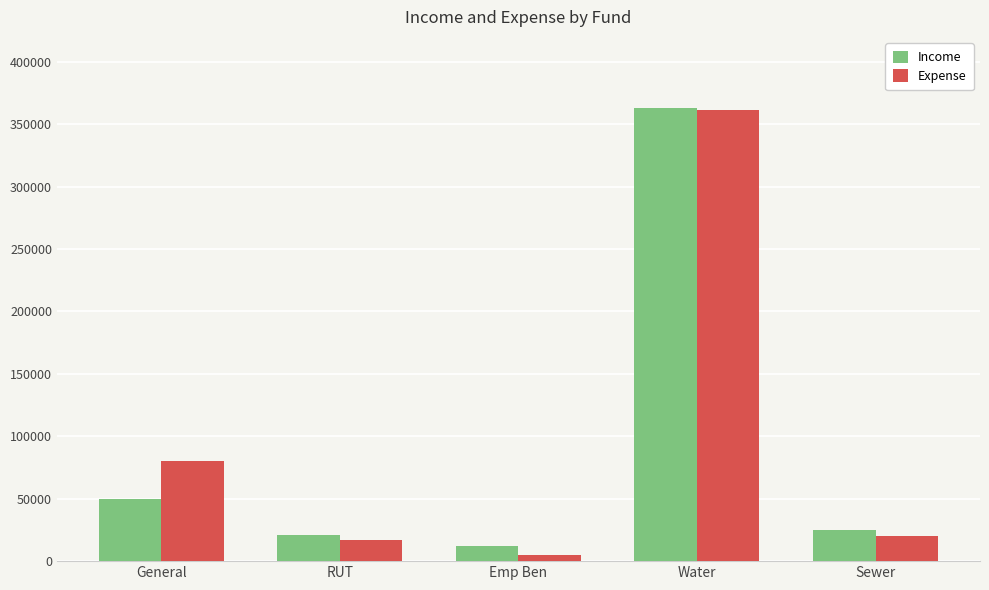

What is the difference between the second highest and second lowest values in the Expense series?

62984.2